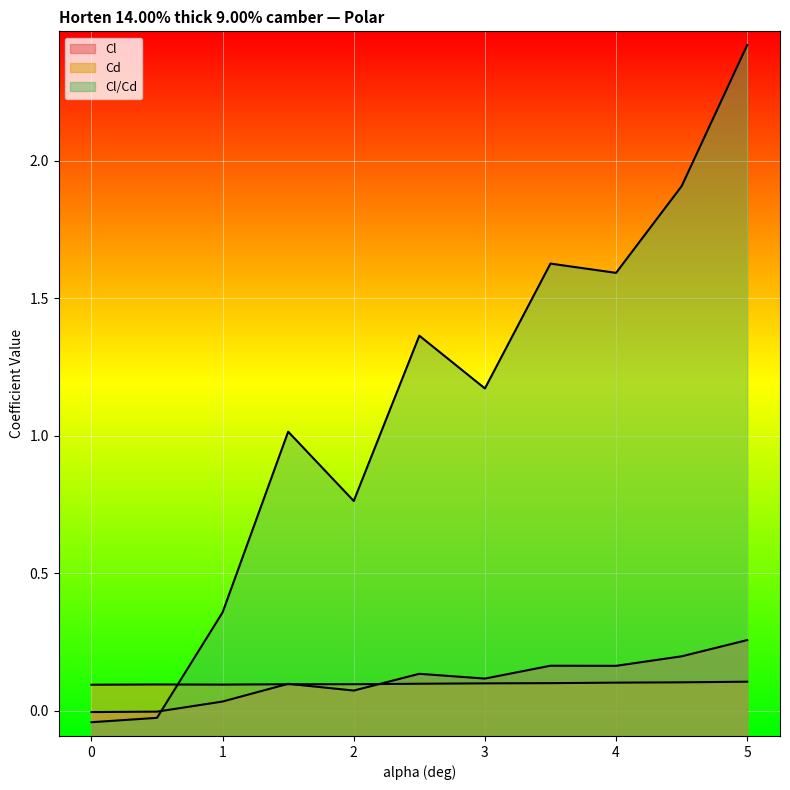

What value does the Cl/Cd series have at 1.5?

1.0